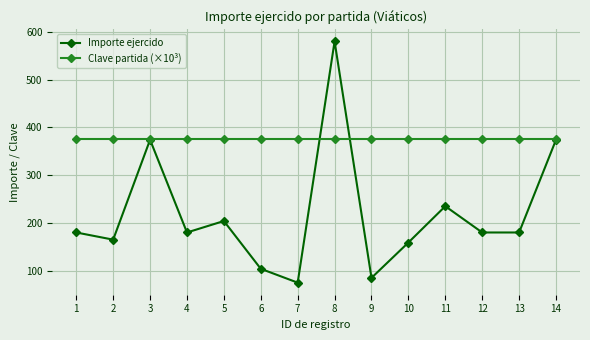

Read the Importe ejercido value at 1.

180.0